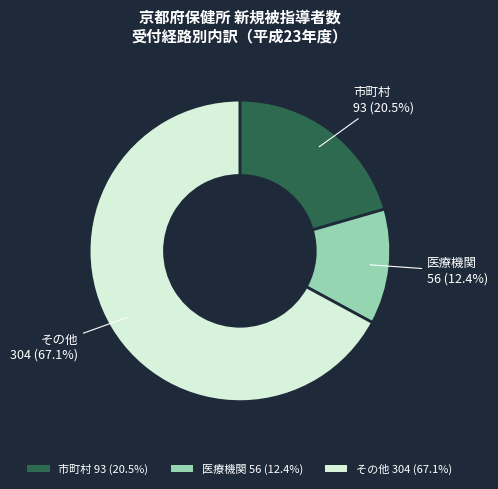

How many slices are in this pie chart?

3